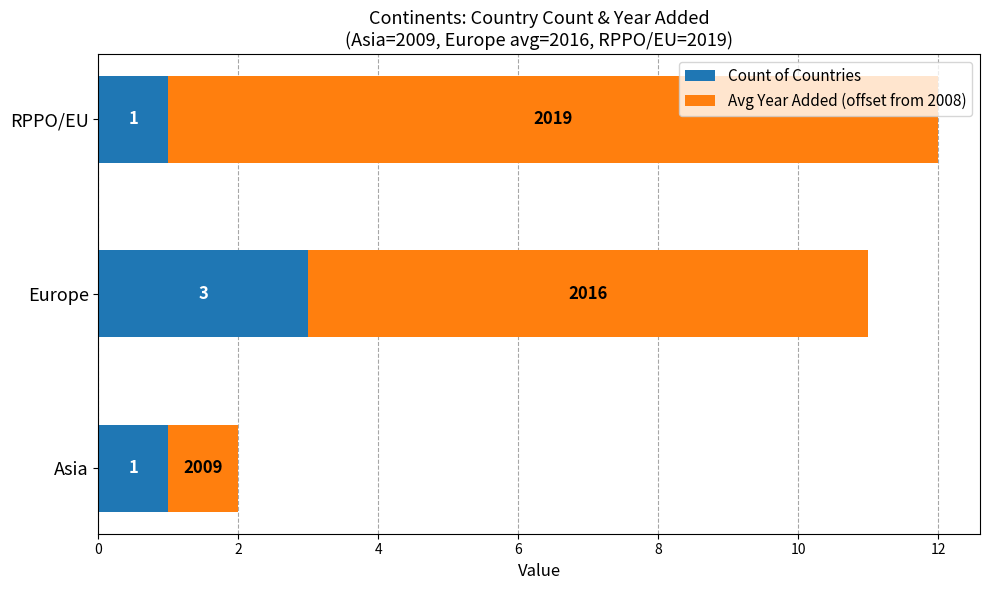

At which category is the sum across all series the highest?

RPPO/EU